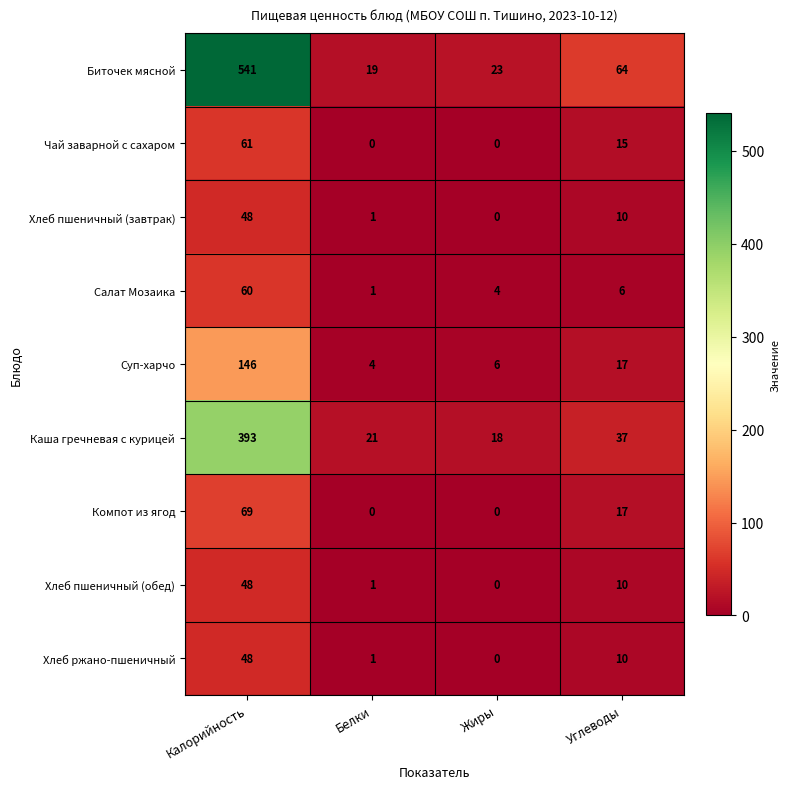

What is the total value across all series at Углеводы?

186